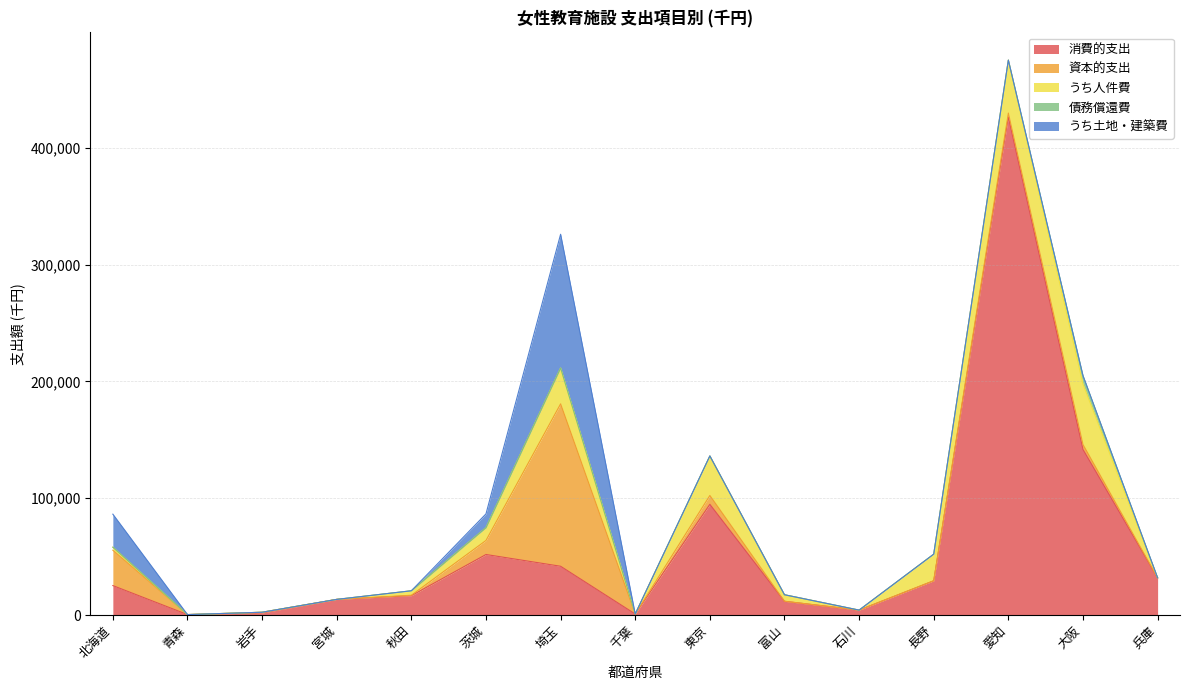

What is the label of the 4th point from the left?

宮城